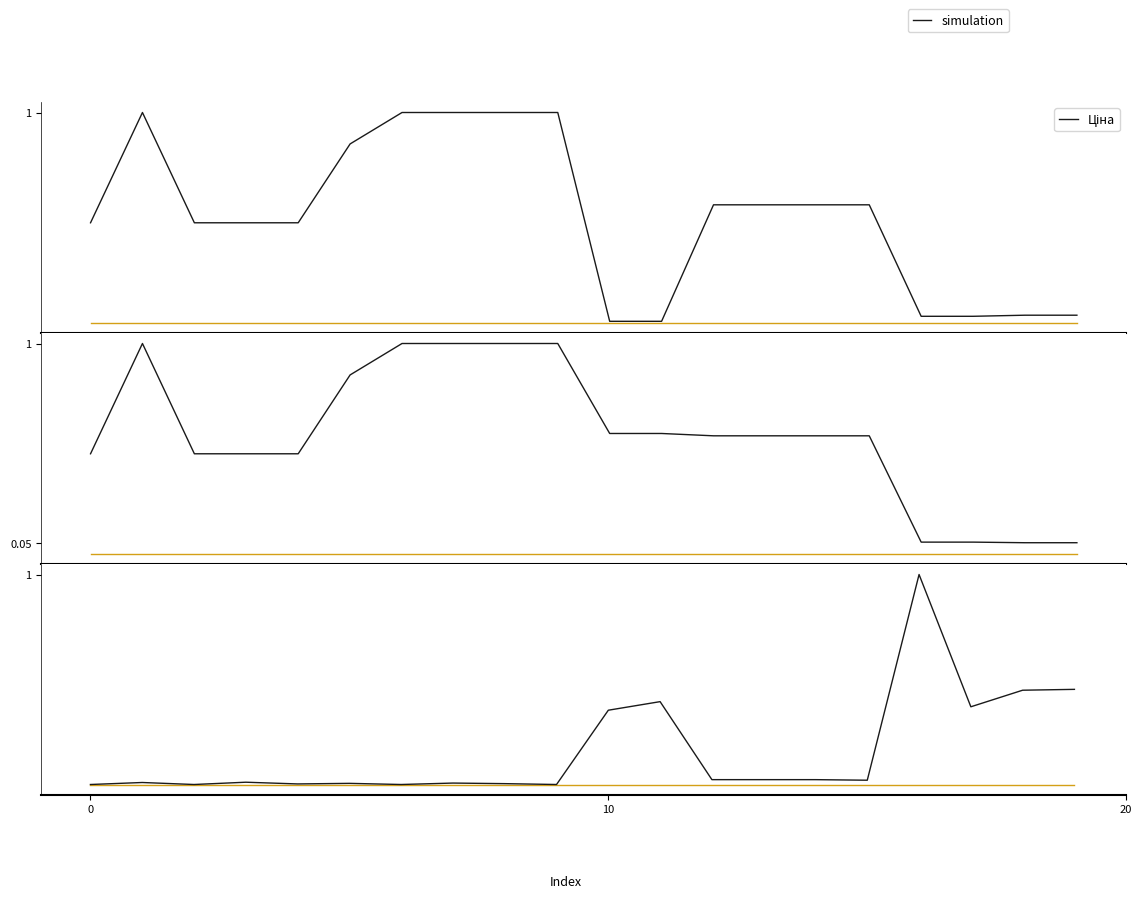

What are all the series names shown in the legend?

Ціна, Доп. ціна, Залишок